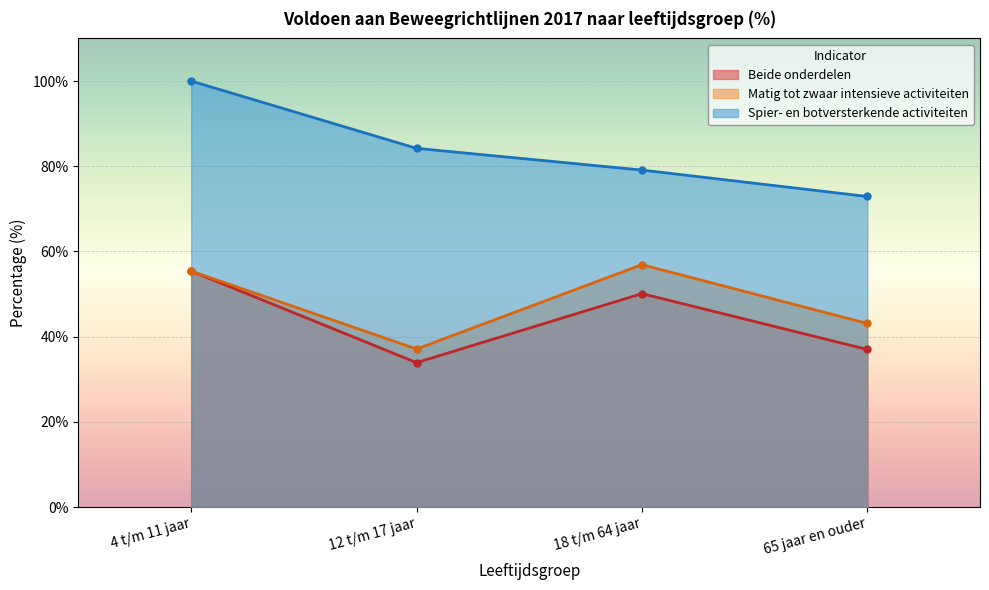

List the series in order of their peak value, lowest first.

Beide onderdelen, Matig tot zwaar intensieve activiteiten, Spier- en botversterkende activiteiten